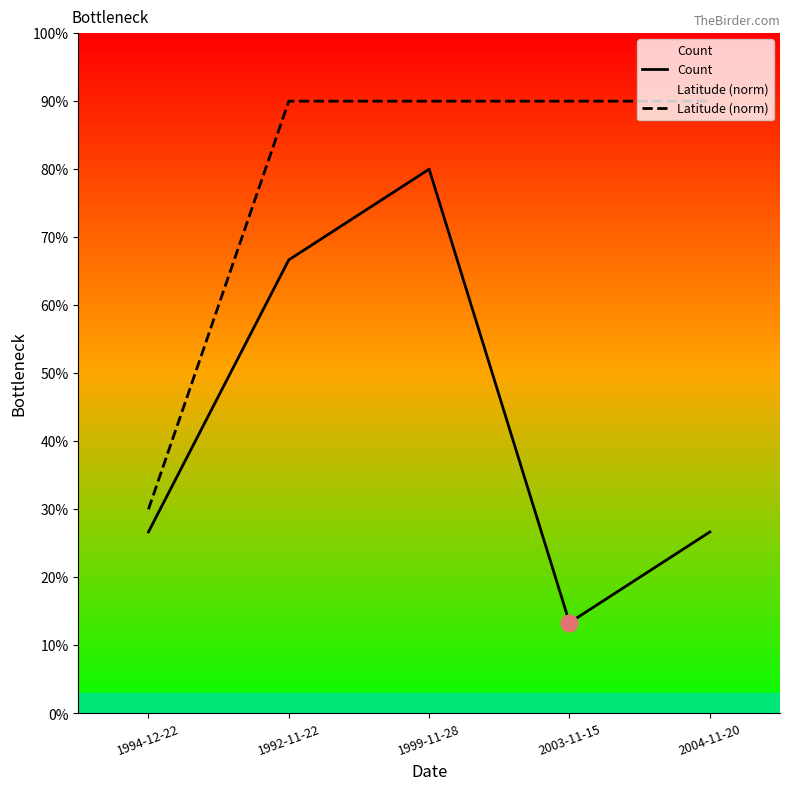

What is the average value of the Count series?

42.7